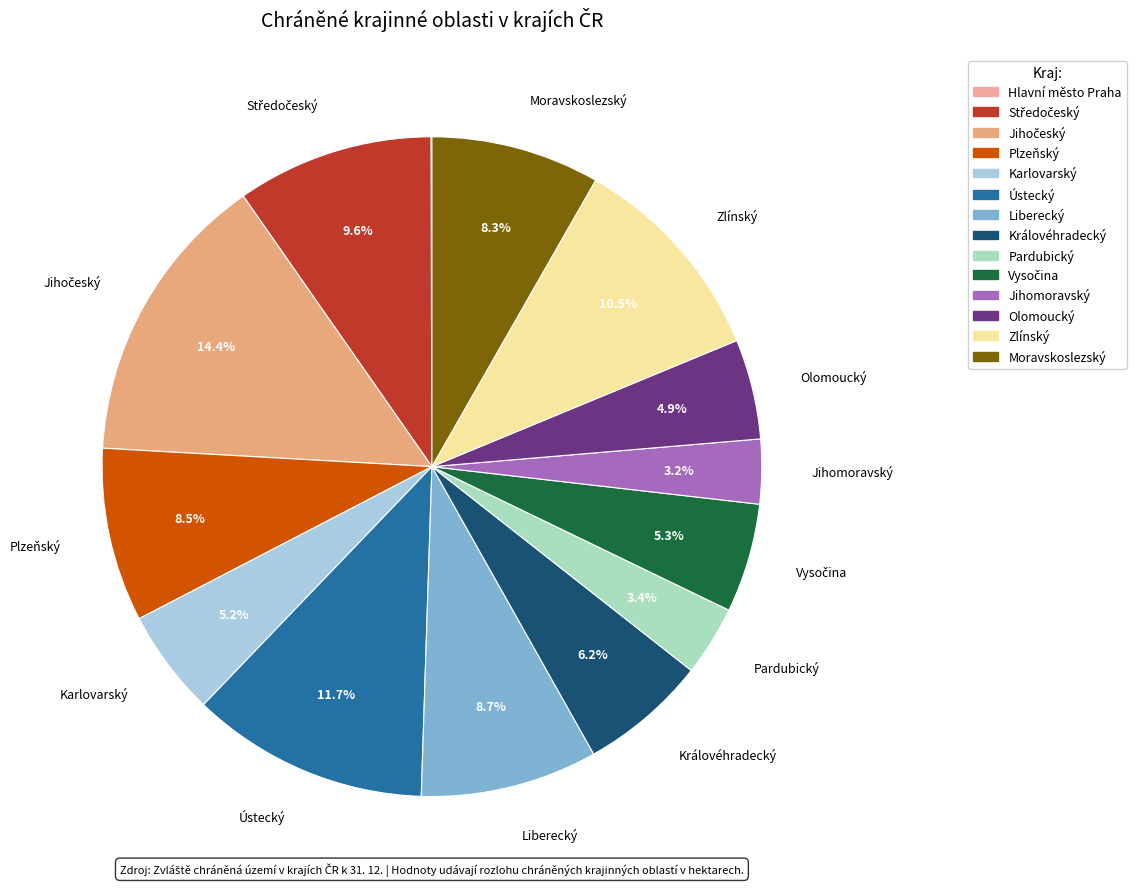

Which slice is the largest?

Jihočeský